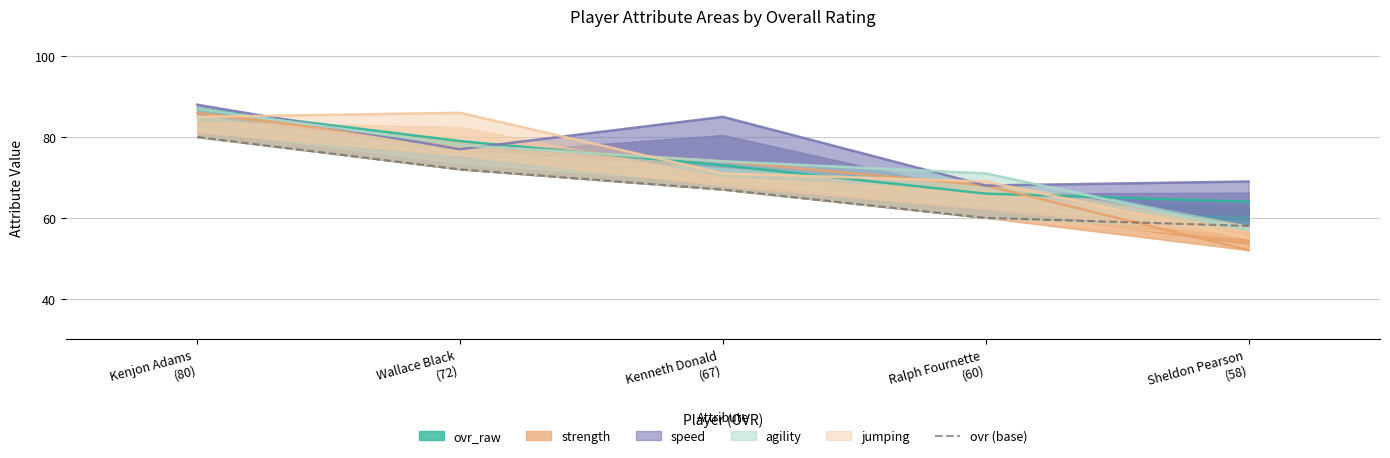

At which label is the value closest to 69?

Kenneth Donald
(67)